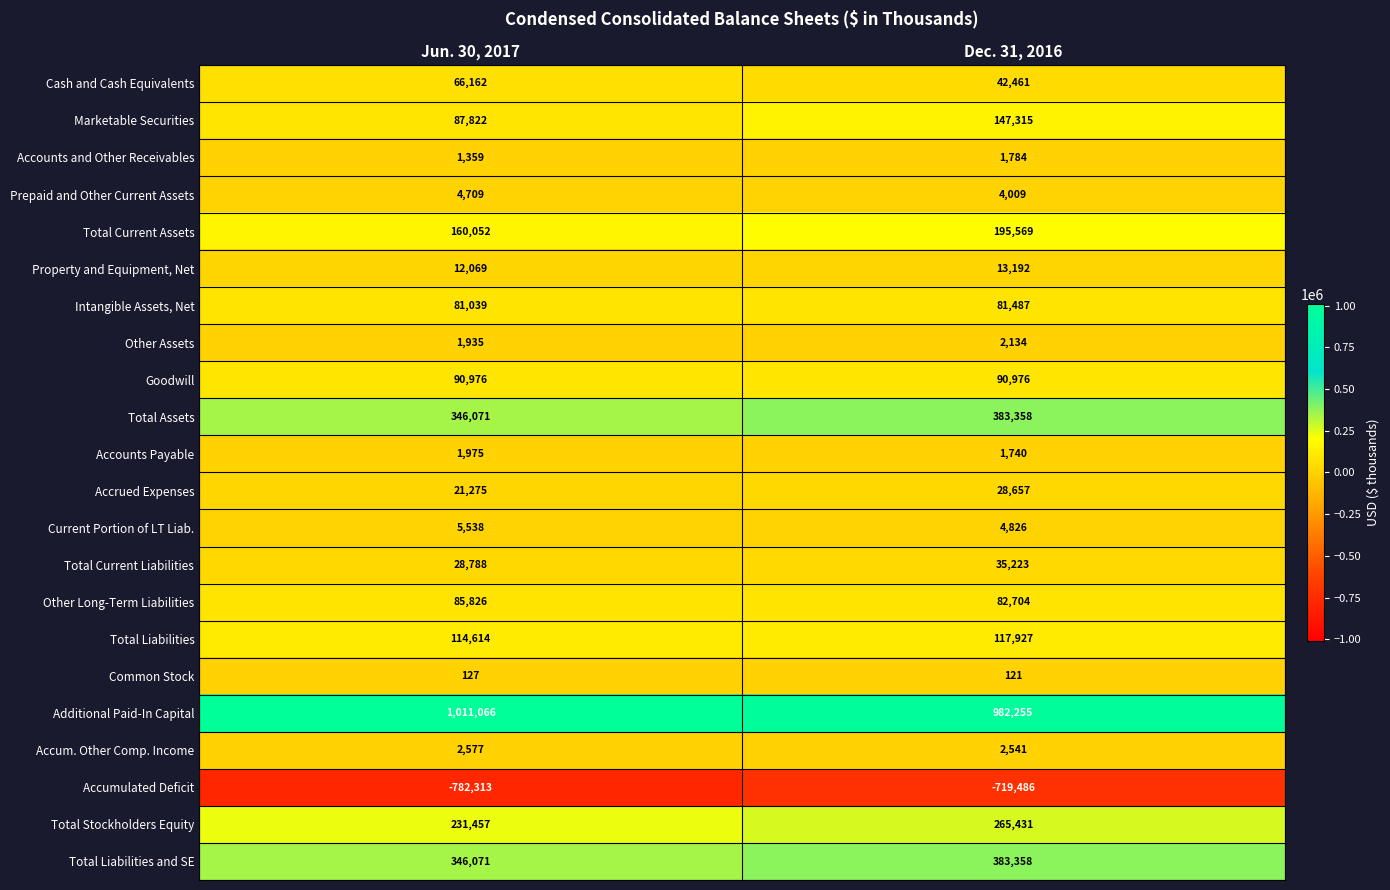

True or false: Other Long-Term Liabilities has a value of 126837 at Dec. 31, 2016.

False